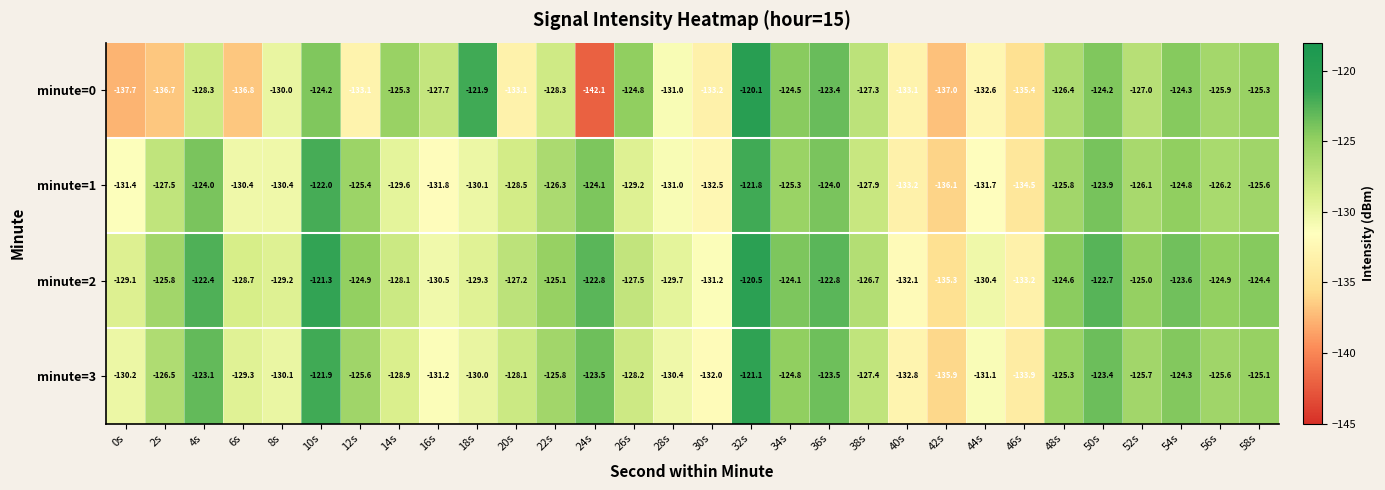

At which label does minute=0 first exceed -127?

10s